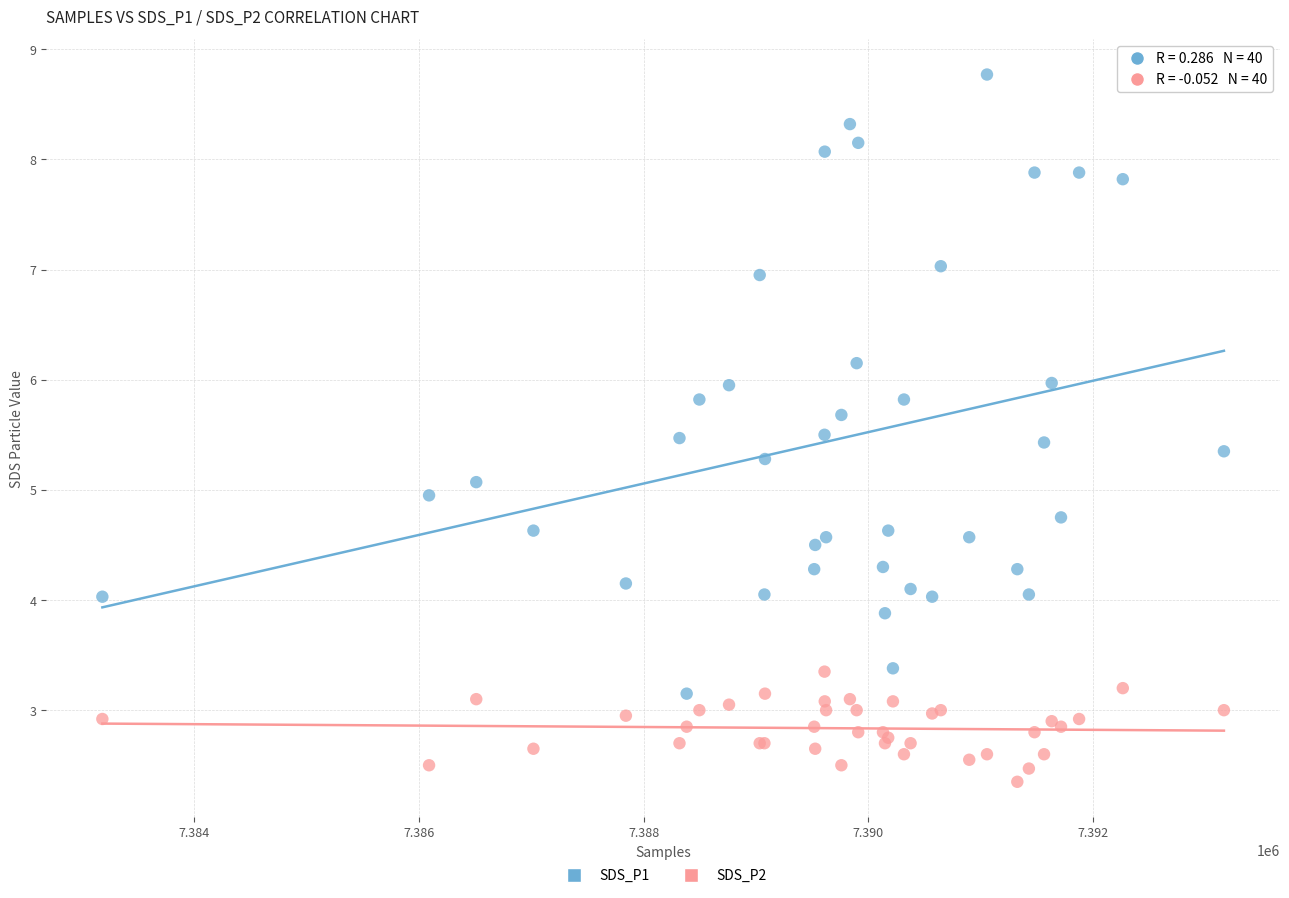

Which series reaches the maximum Y coordinate?

SDS_P1